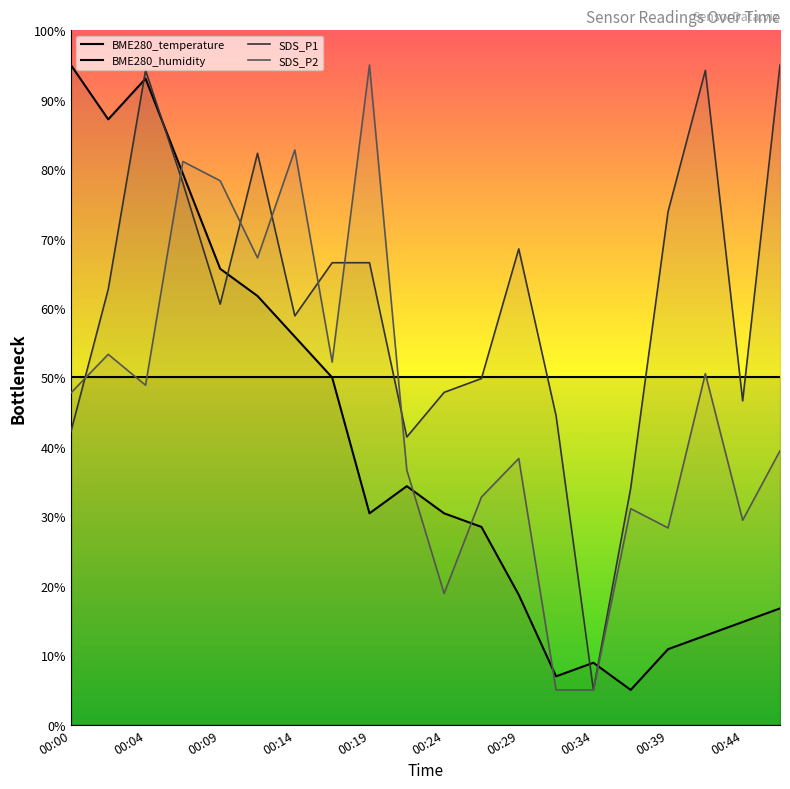

List the series in order of their overall mean, lowest first.

BME280_temperature, SDS_P2, SDS_P1